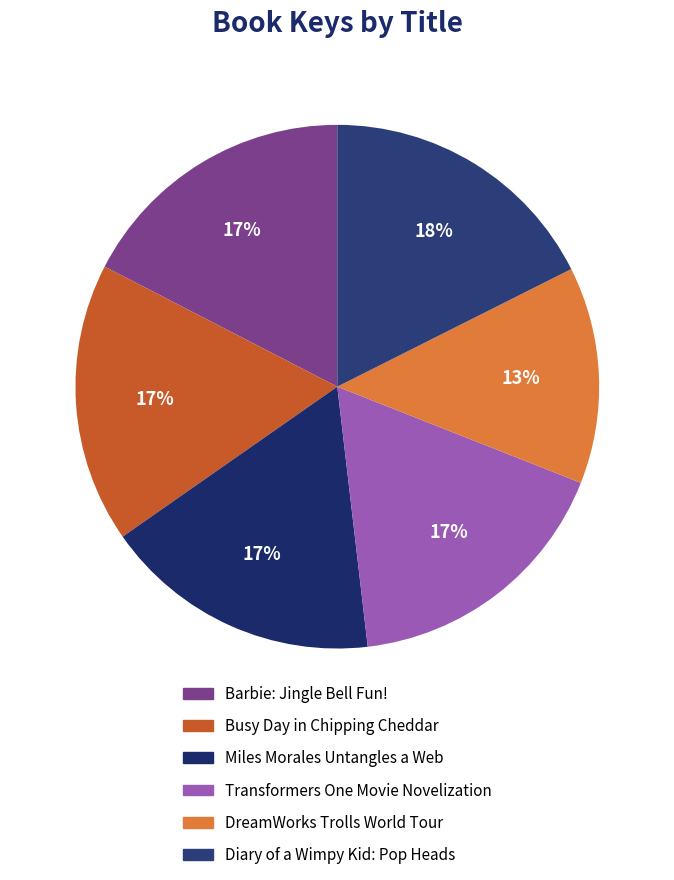

What percentage is NOT represented by Diary of a Wimpy Kid: Pop Heads?

82.4%